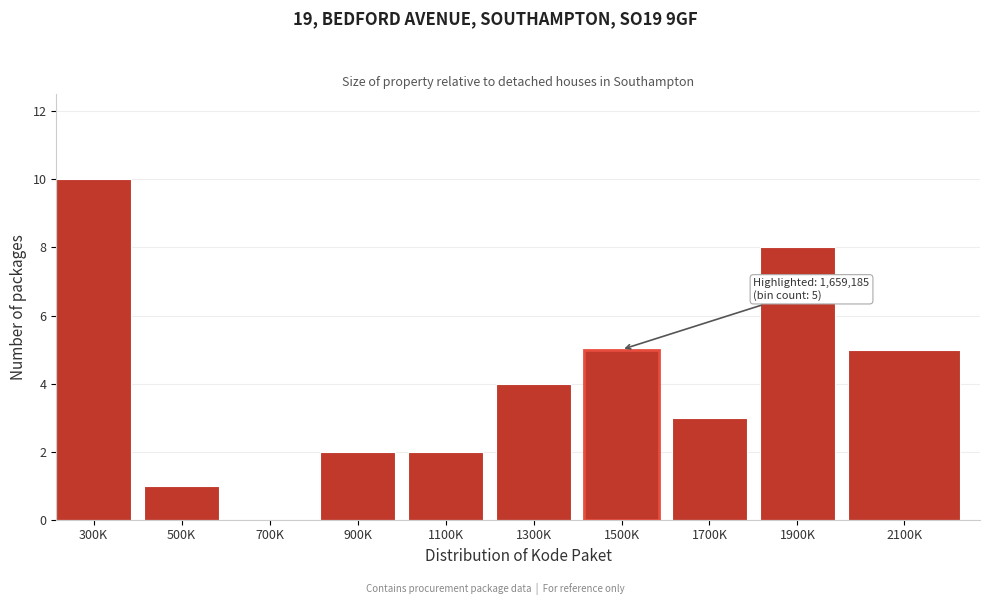

Reading right to left, what are all the values shown in this chart?

2100K=5	1900K=8	1700K=3	1500K=5	1300K=4	1100K=2	900K=2	700K=0	500K=1	300K=10